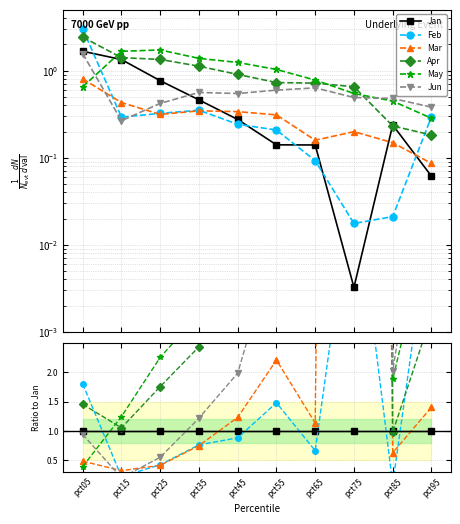

Which series ends up on top after the final intersection of Jun and Mar?

Jun